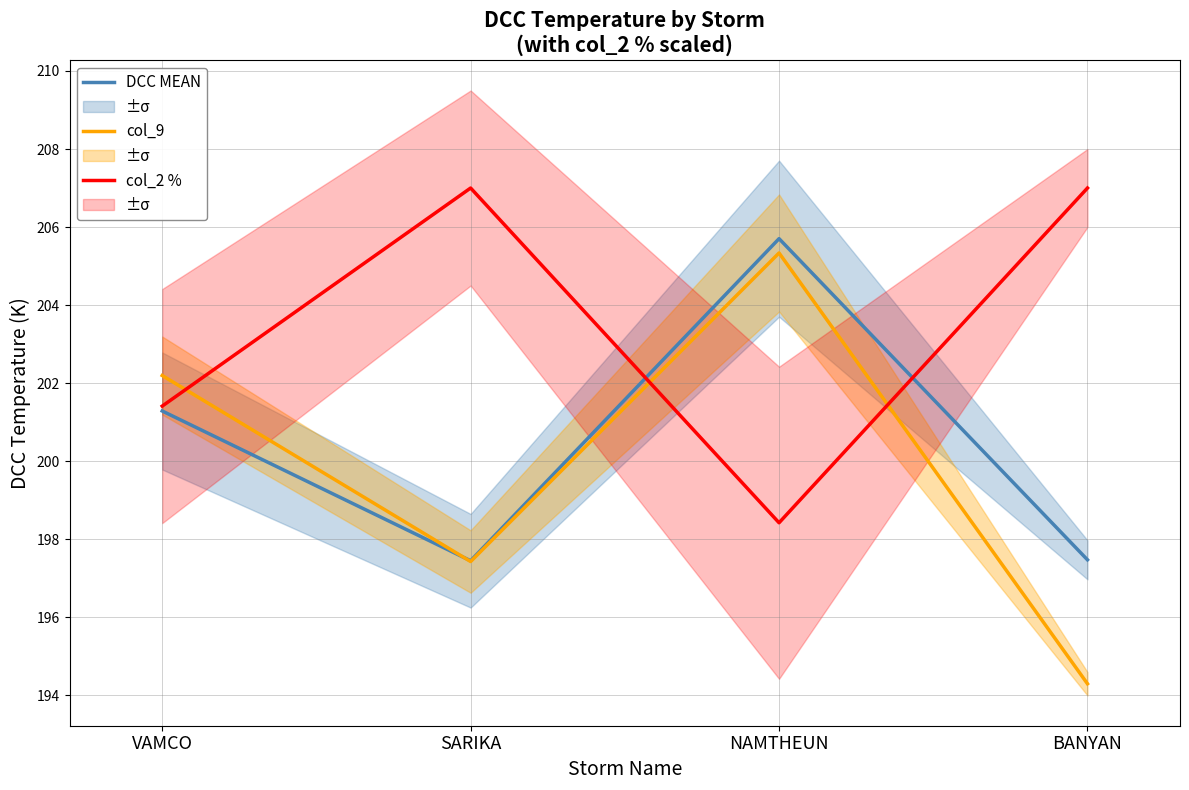

The value of DCC MEAN at VAMCO is 140.2. True or false?

False